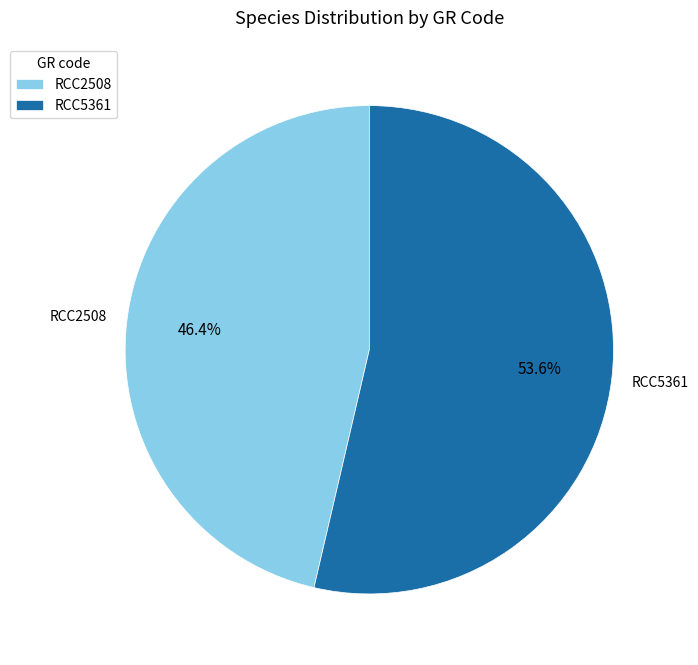

Combined, do RCC2508 and RCC5361 account for over 50%?

Yes